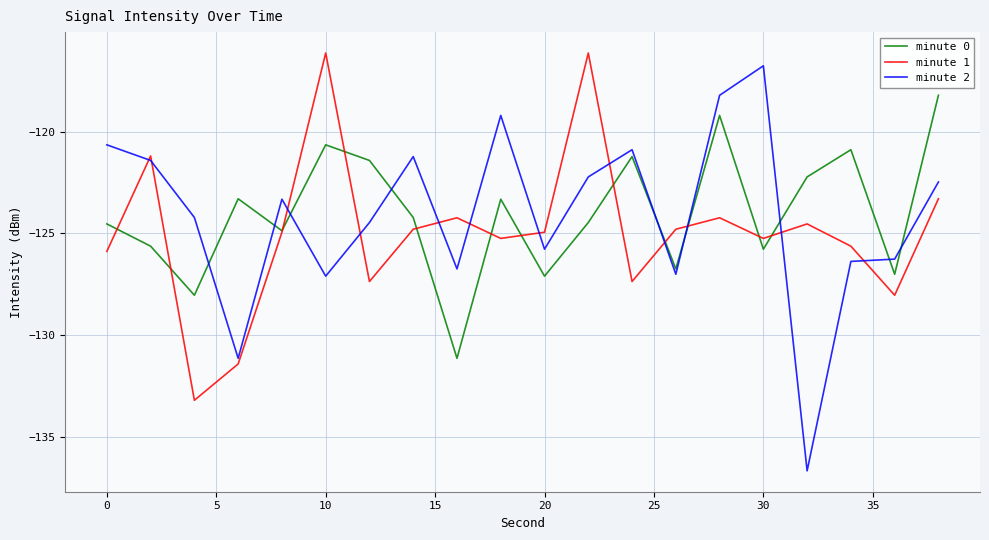

What is the smallest value displayed?

-136.7